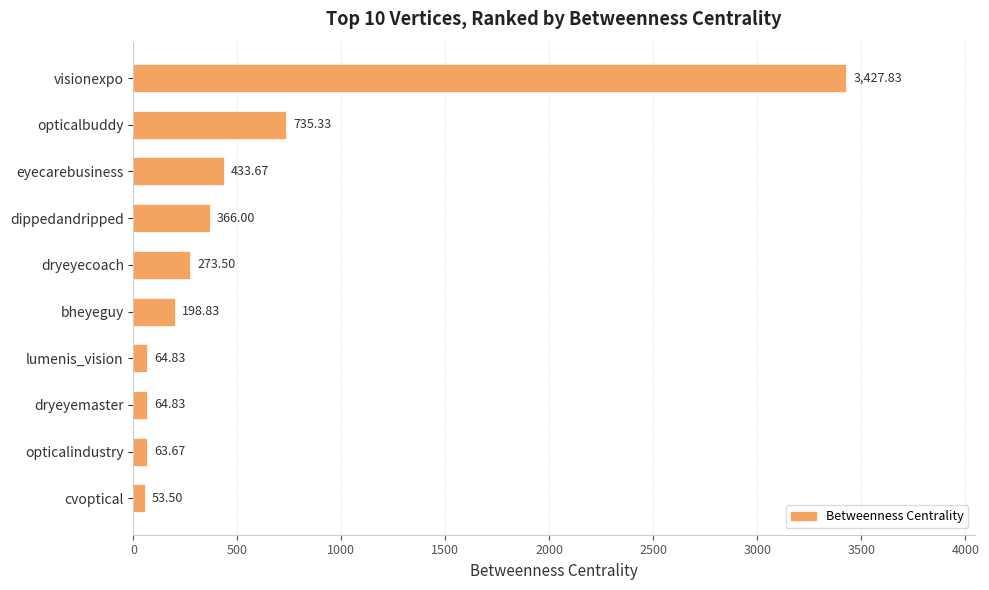

Count the number of values greater than 273.

5